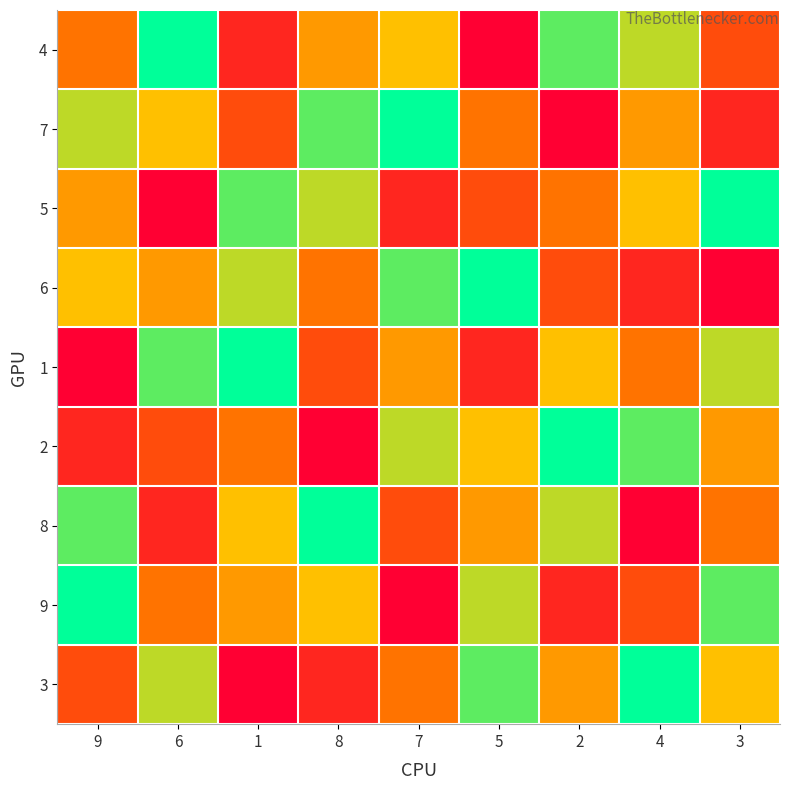

Which series has the widest spread of values?

4